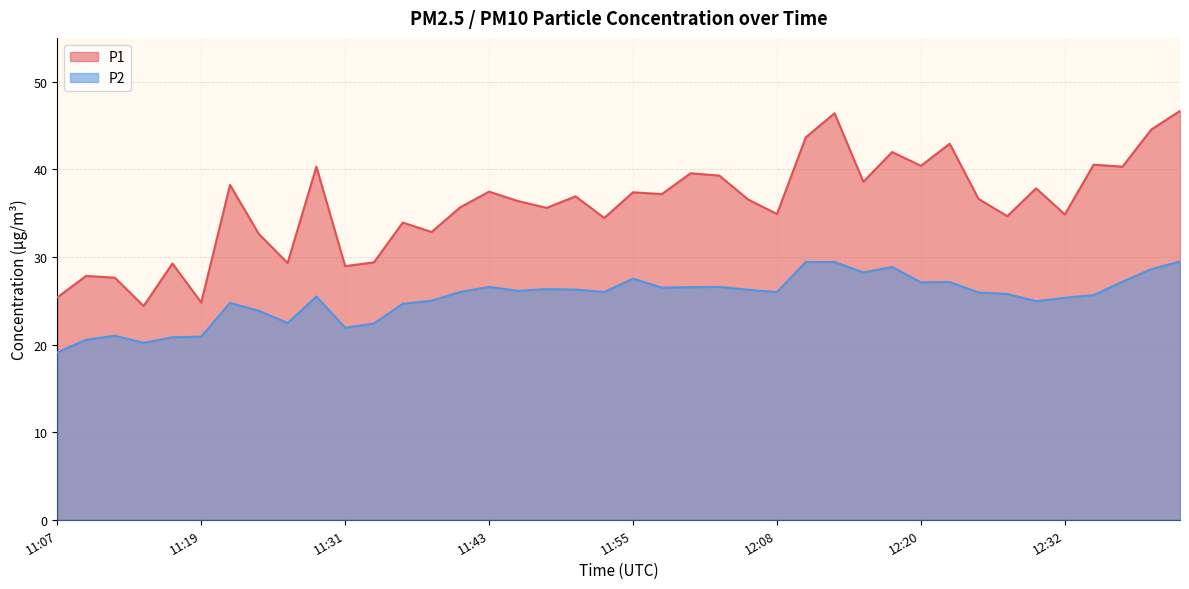

Reading right to left, list all the values displayed in this chart.

P1: 12:41=46.7	12:39=44.5	12:37=40.3	12:34=40.5	12:32=34.9	12:29=37.8	12:27=34.6	12:25=36.6	12:22=42.9	12:20=40.4	12:17=42.0	12:15=38.6	12:13=46.4	12:10=43.6	12:08=34.9	12:05=36.5	12:03=39.3	12:00=39.5	11:58=37.2	11:55=37.4	11:53=34.5	11:51=36.9	11:48=35.6	11:46=36.4	11:43=37.5	11:41=35.7	11:38=32.9	11:36=33.9	11:34=29.4	11:31=28.9	11:29=40.3	11:26=29.3	11:24=32.6	11:21=38.2	11:19=24.8	11:17=29.2	11:14=24.4	11:12=27.6	11:09=27.8	11:07=25.4
P2: 12:41=29.5	12:39=28.6	12:37=27.2	12:34=25.6	12:32=25.3	12:29=24.9	12:27=25.8	12:25=25.9	12:22=27.1	12:20=27.1	12:17=28.9	12:15=28.2	12:13=29.4	12:10=29.4	12:08=26.0	12:05=26.2	12:03=26.6	12:00=26.6	11:58=26.5	11:55=27.5	11:53=26.0	11:51=26.3	11:48=26.3	11:46=26.1	11:43=26.6	11:41=26.0	11:38=25.0	11:36=24.6	11:34=22.4	11:31=21.9	11:29=25.5	11:26=22.4	11:24=23.9	11:21=24.8	11:19=20.9	11:17=20.8	11:14=20.2	11:12=21.0	11:09=20.6	11:07=19.1